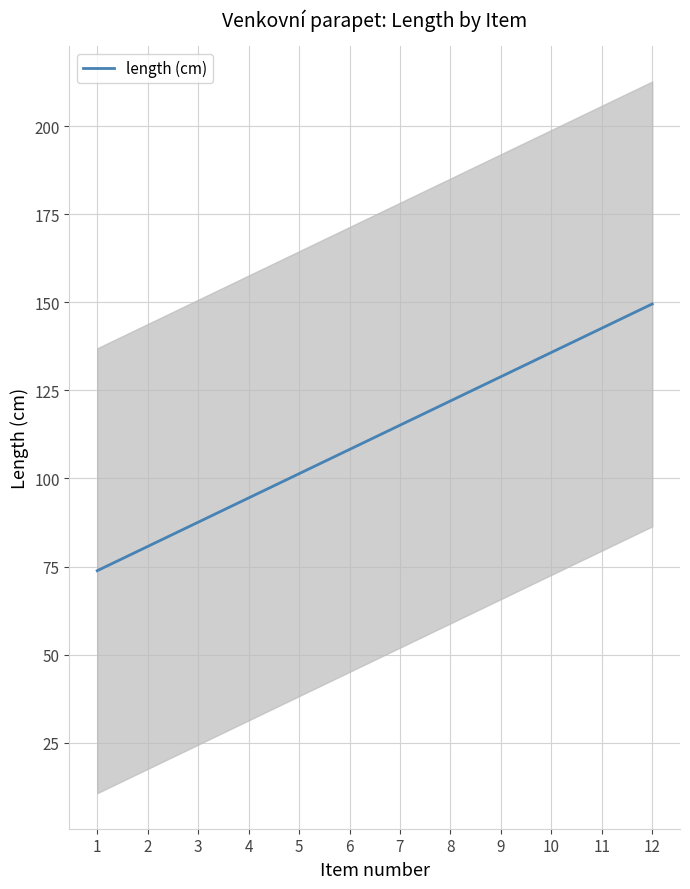

What is the lowest value of the length (cm) series?

73.8